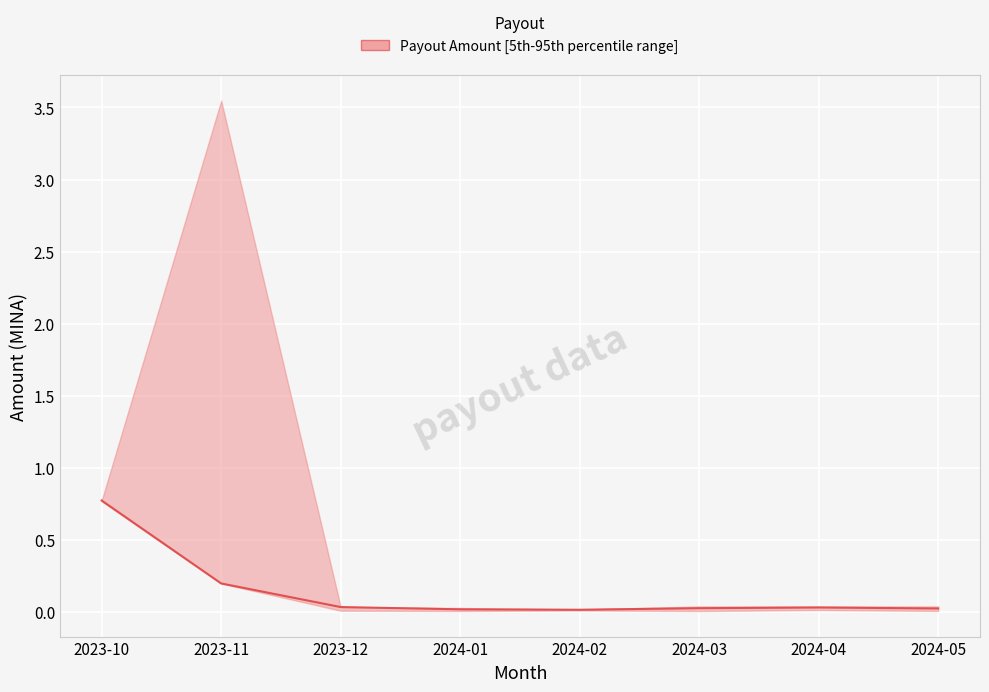

Which category has the highest value across all series?

2023-10